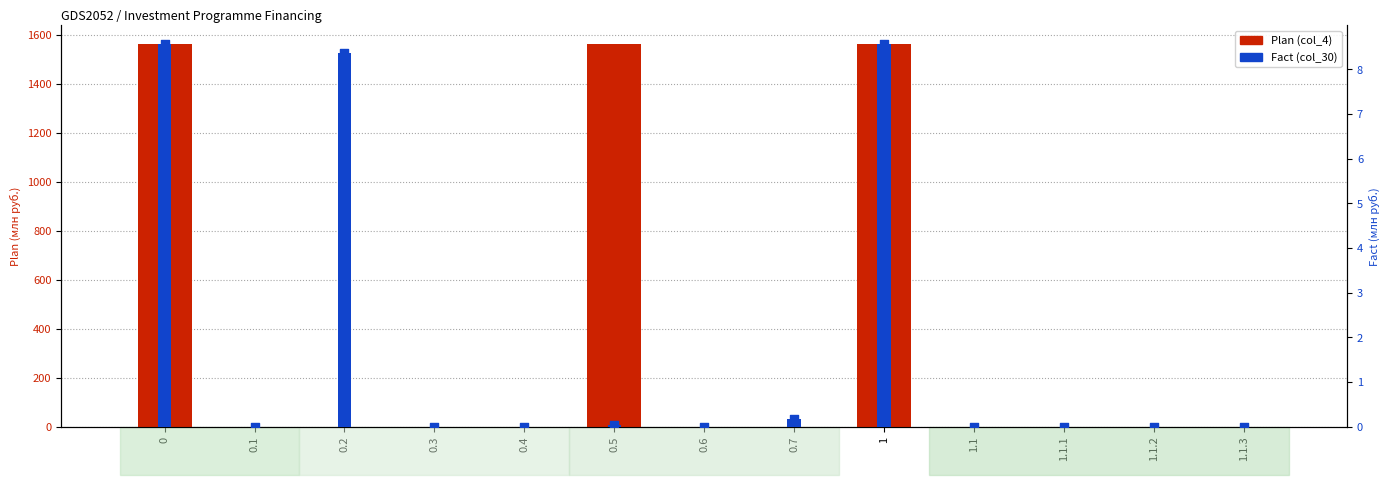

Which series has the widest spread of Y values?

Plan (col_4)